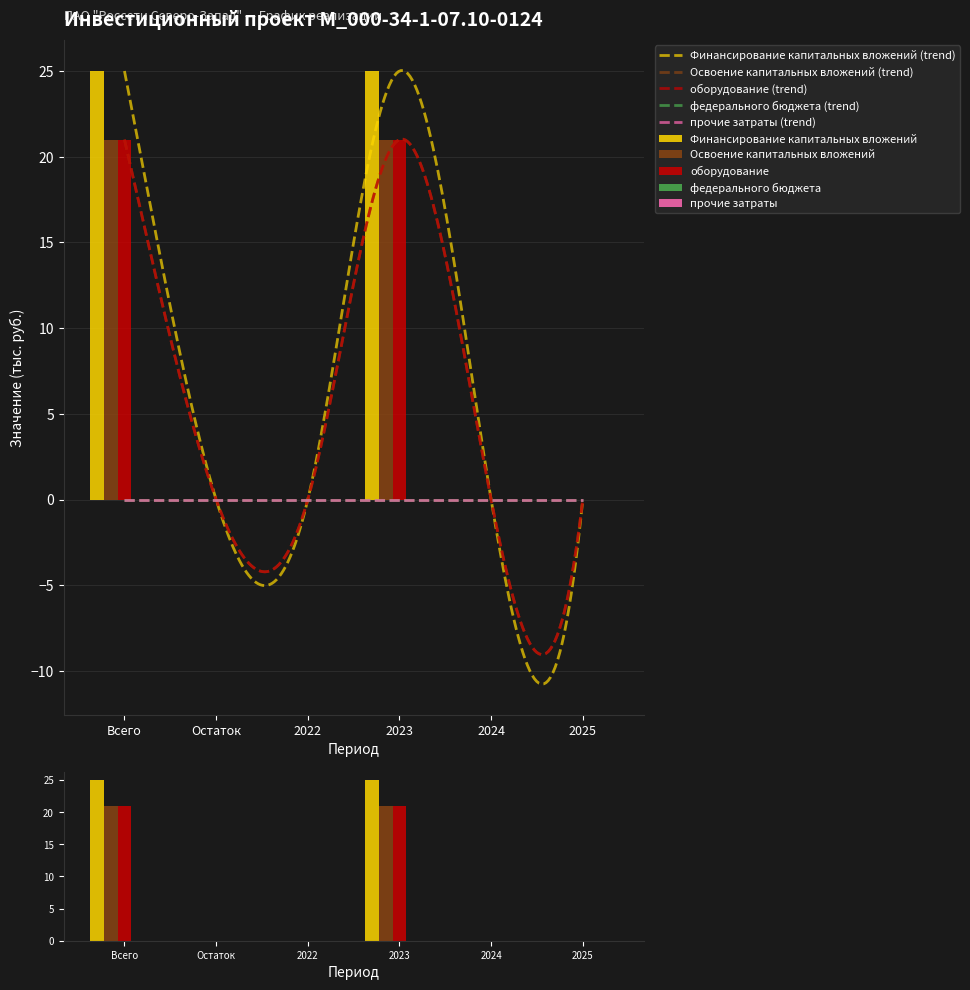

How many groups of bars are there?

6